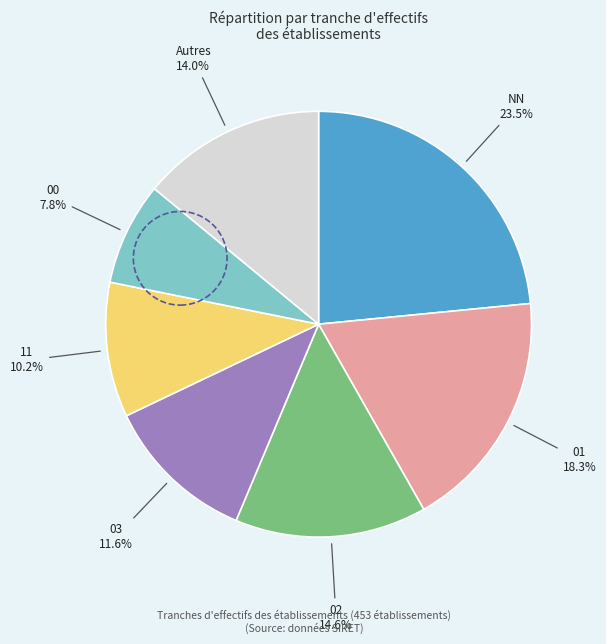

To the nearest percent, what percentage of the pie is 11?

10%